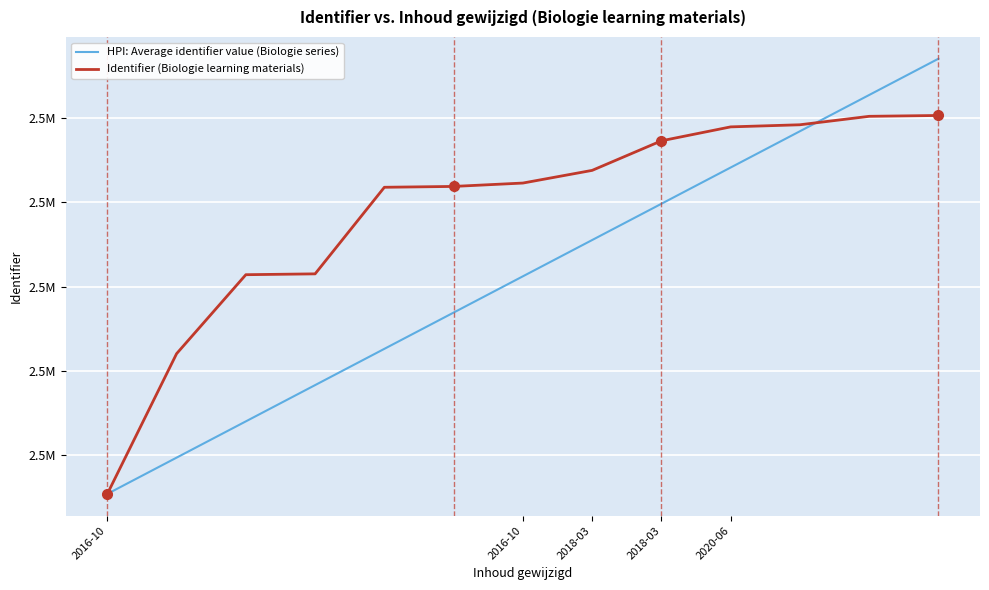

True or false: HPI: Average identifier value (Biologie series) has more than 1 points higher than both neighbors.

False